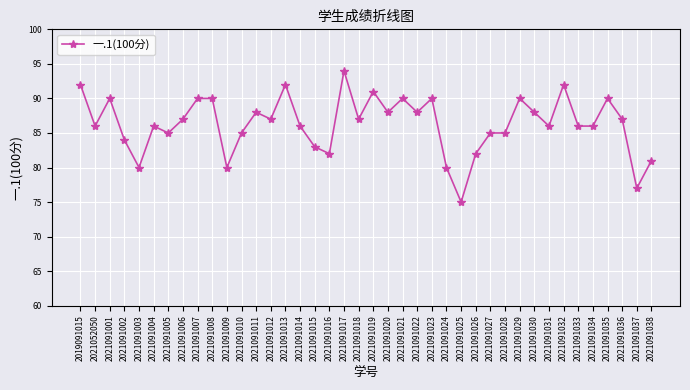

Between 2021091037 and 2021091032, which is larger?

2021091032